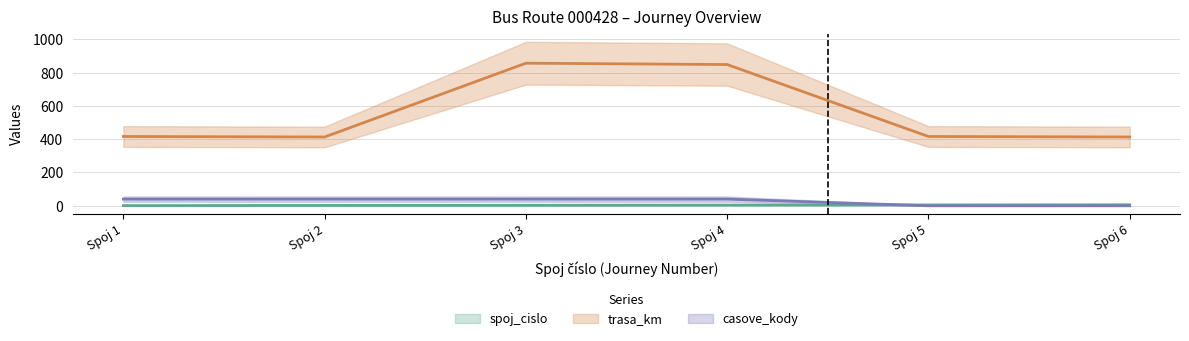

What is the difference between the second highest and second lowest values in the spoj_cislo series?

3